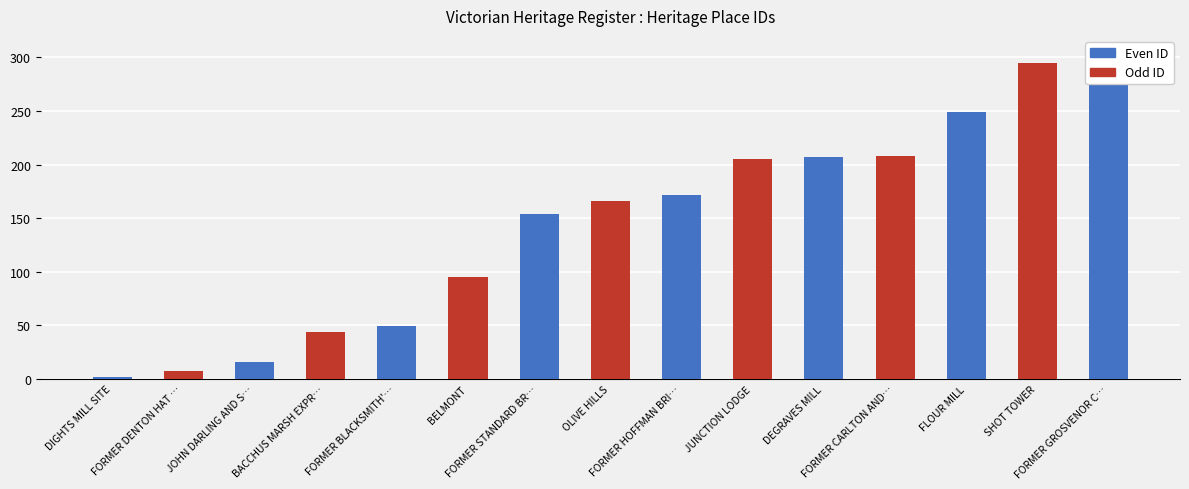

Reading left to right, list all the values displayed in this chart.

2	7	16	44	49	95	154	166	172	205	207	208	249	295	310